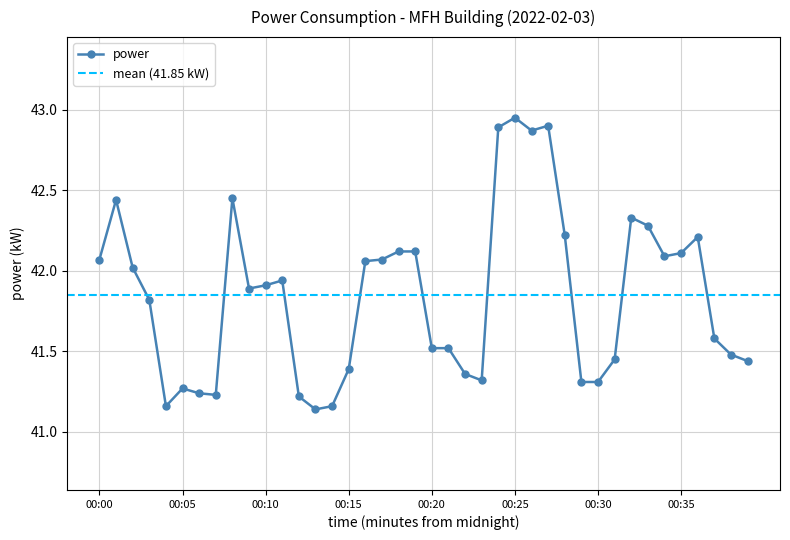

True or false: there are more than 1 points higher than both neighbors.

True